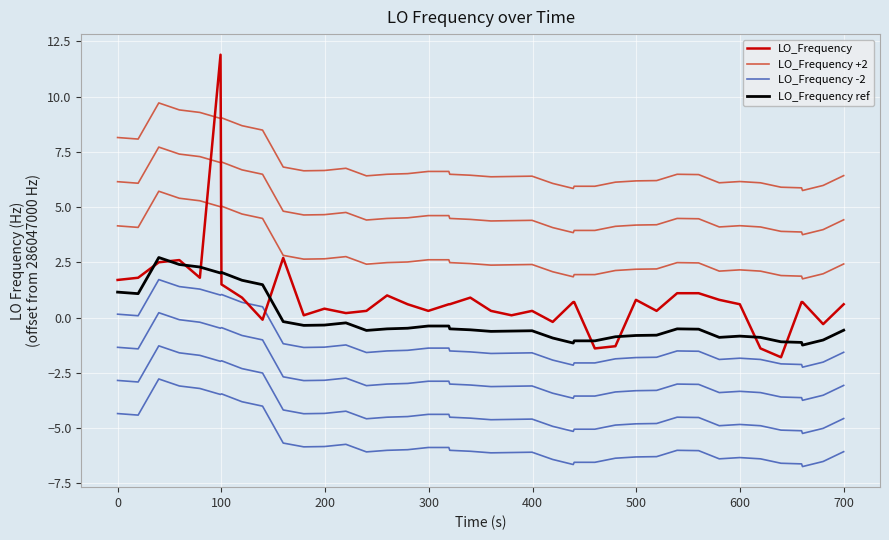

Rank the series by their average value, from lowest to highest.

LO_Frequency -2, LO_Frequency ref, LO_Frequency, LO_Frequency +2